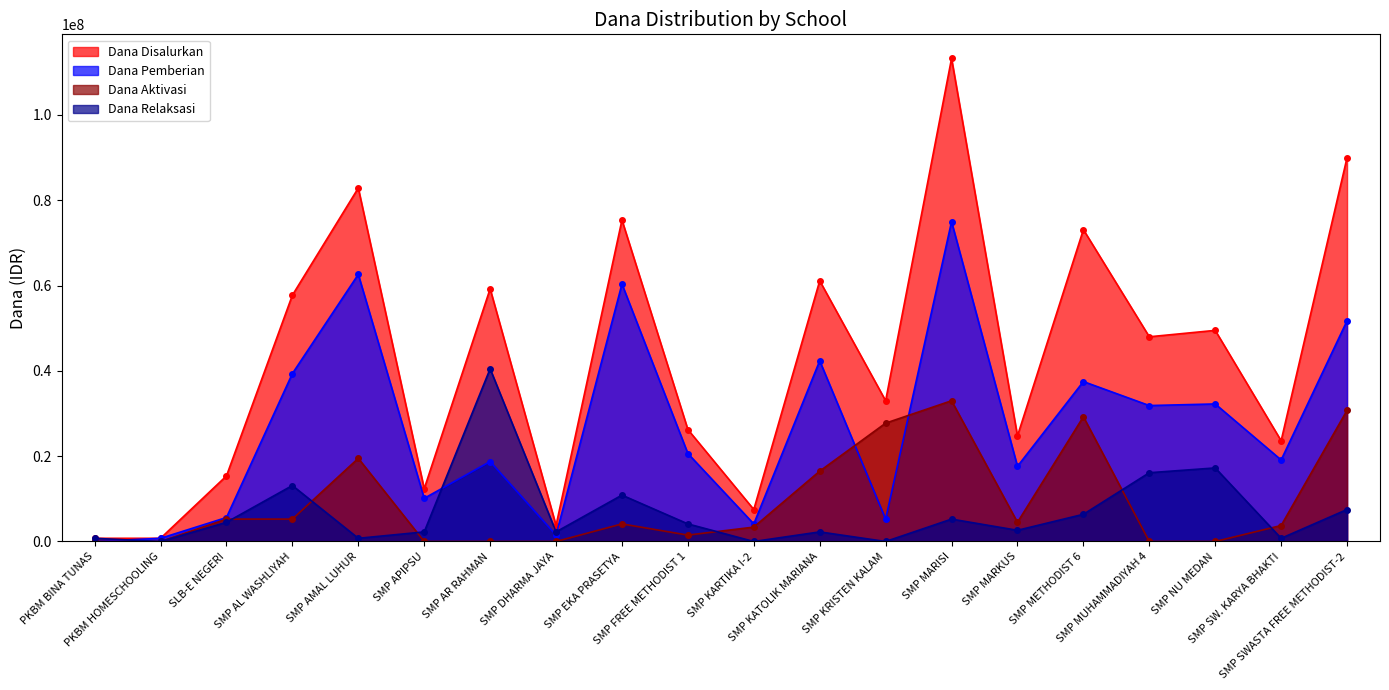

What is the maximum value for Dana Pemberian?

75000000